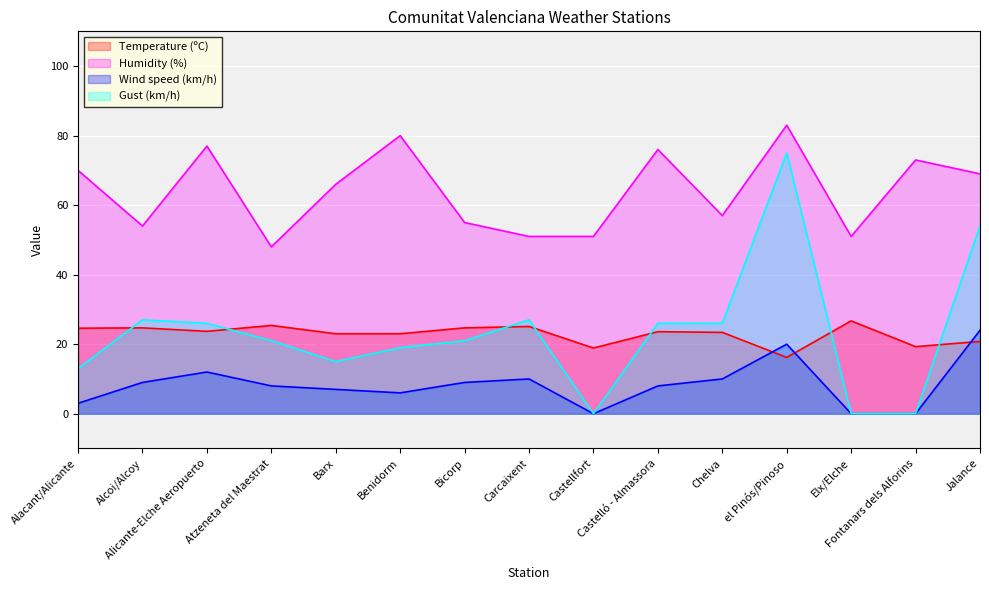

How many lines are shown in the chart?

4